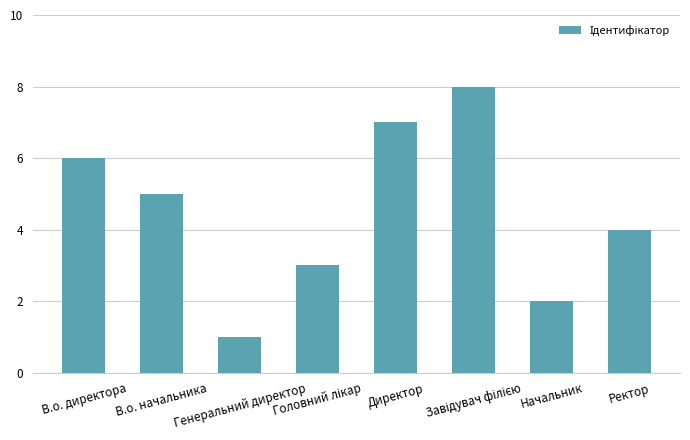

Reading left to right, transcribe all the data shown in this chart.

6	5	1	3	7	8	2	4